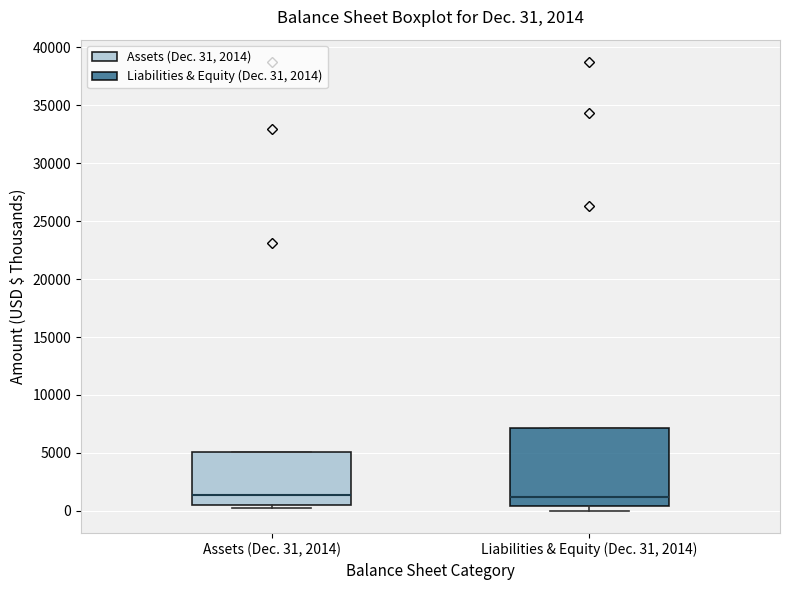

Which box is the tallest, from its lower edge to its upper edge?

Liabilities & Equity (Dec. 31, 2014)